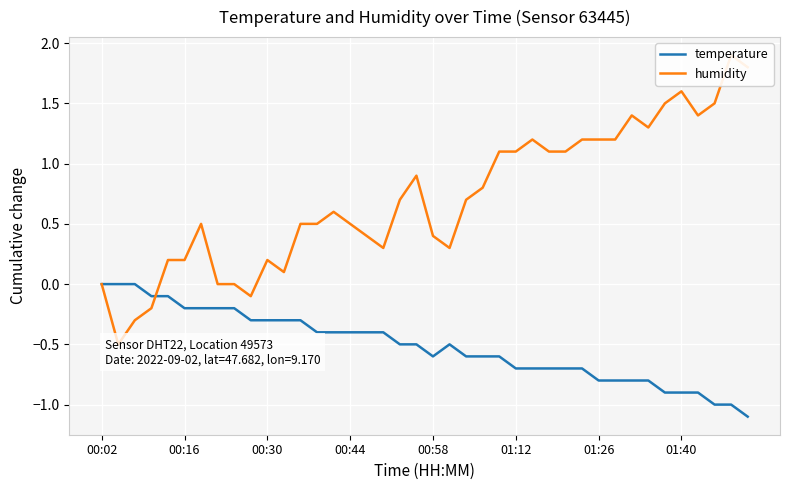

True or false: humidity and temperature cross at least once.

True